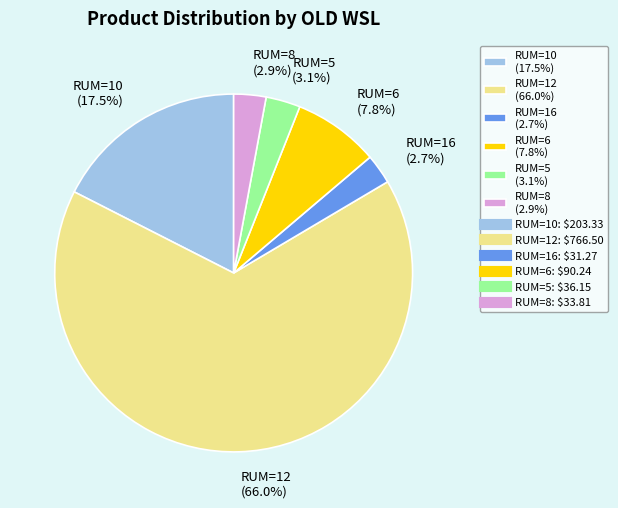

Which category has the biggest portion of the pie?

RUM=12 (66.0%)